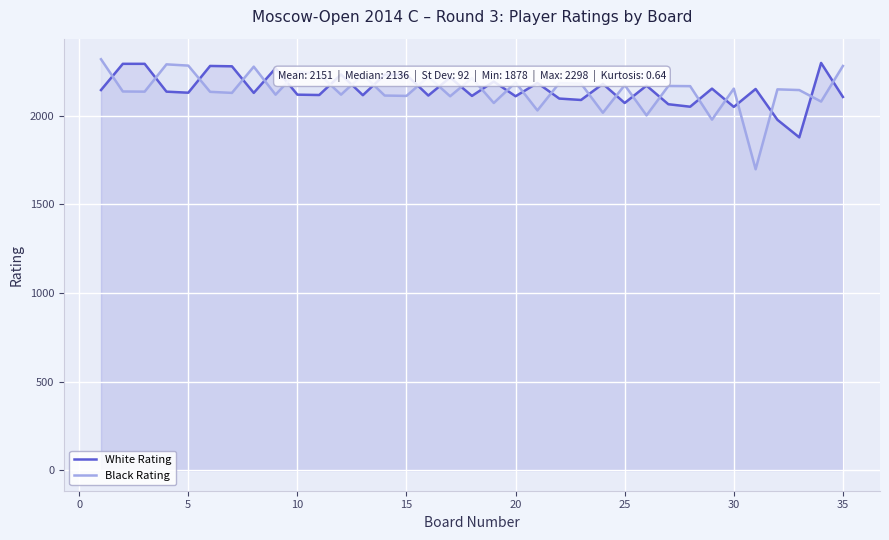

What is the difference between the highest and lowest values at 20?

78